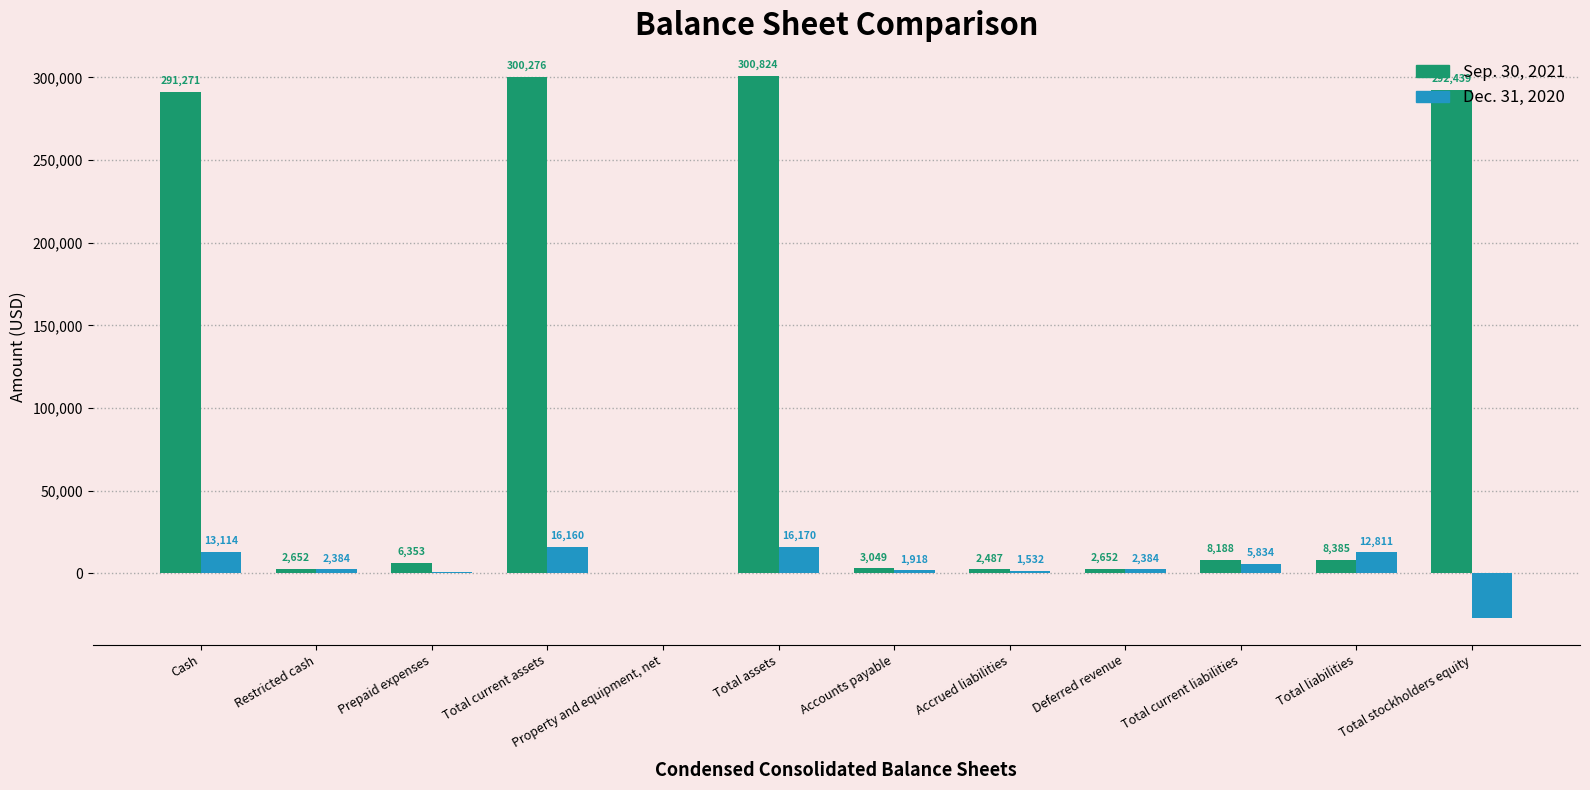

Which series has the largest total across all categories?

Sep. 30, 2021